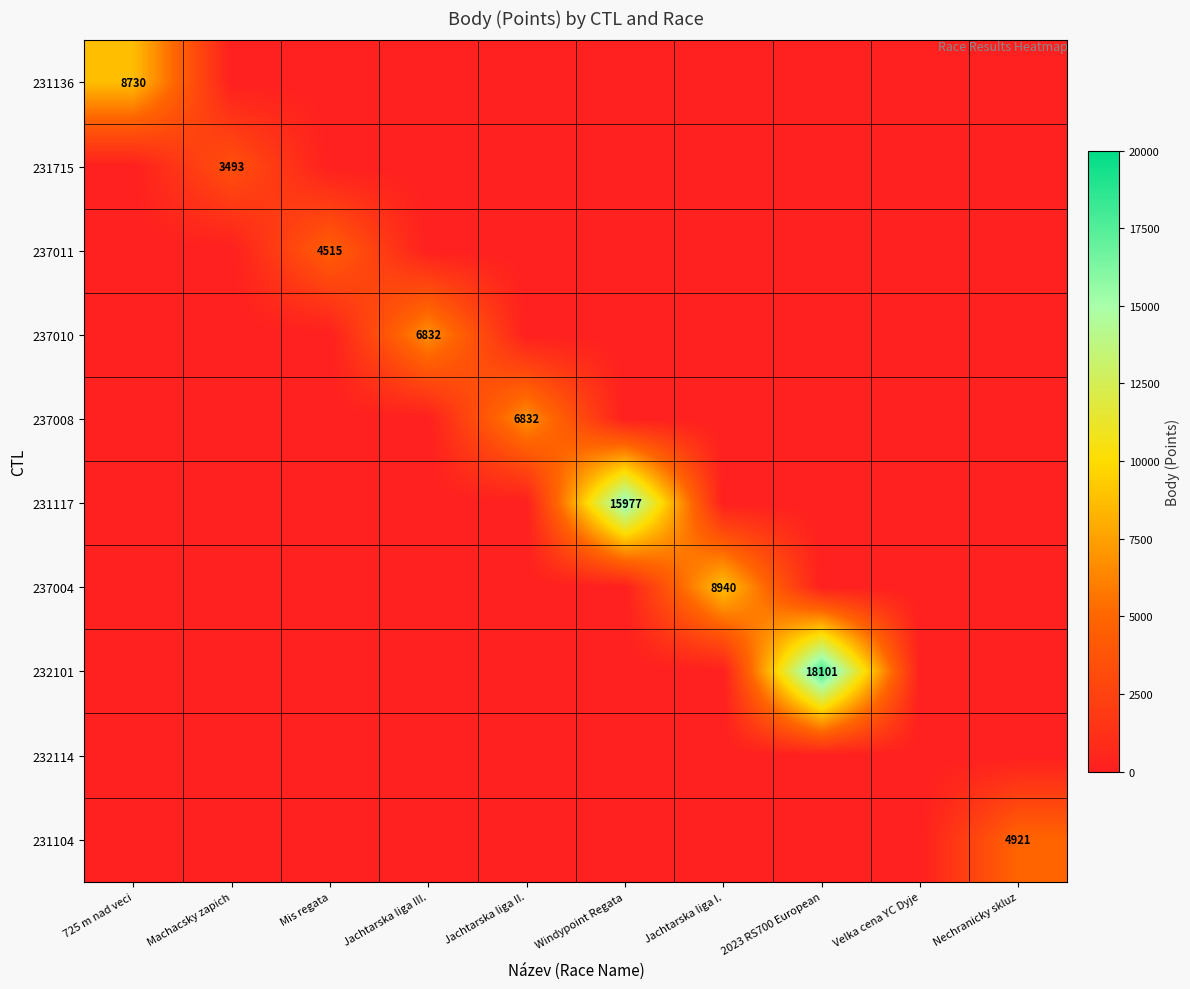

At how many categories does at least one series exceed 9974?

2